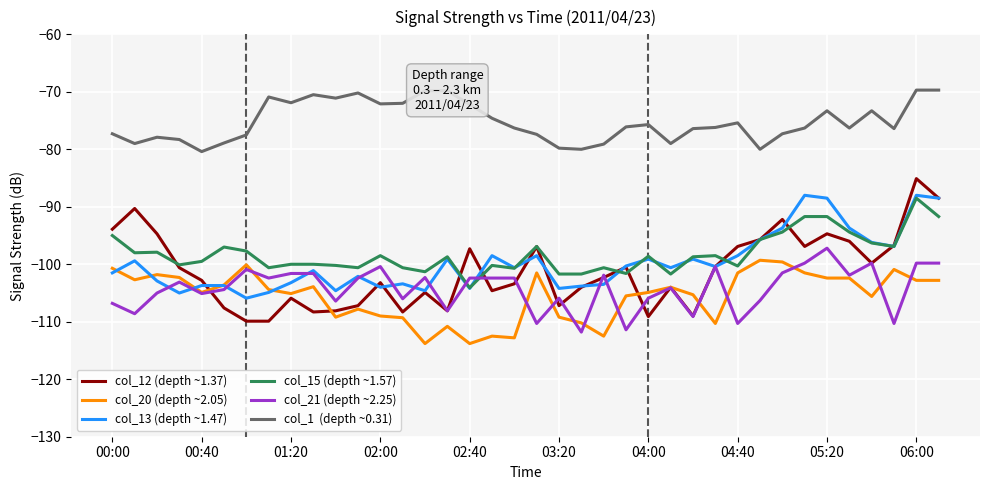

What is the smallest value displayed?

-113.8